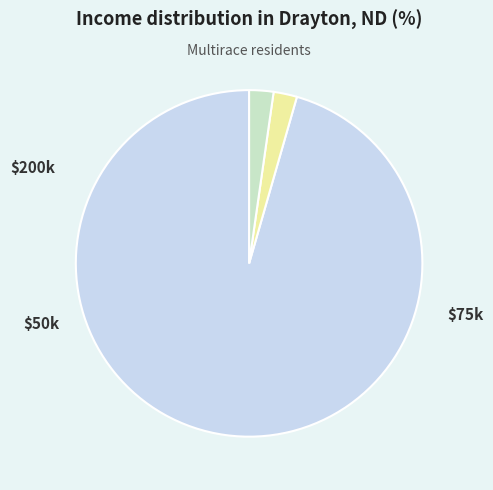

Is there a majority slice in this chart?

Yes